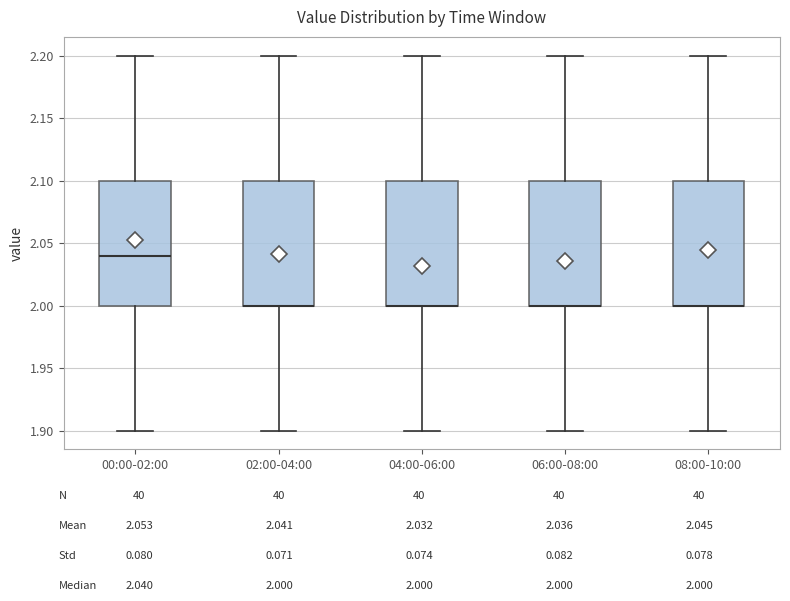

Reading left to right, transcribe this box plot: for each box, give where its median line is, the range the box spans, and where its two whiskers end, as read against the y-axis. The values are not printed on the chart, so give them approximately, as read against the axis.

00:00-02:00: median 2.04, box 2.00 to 2.10, whiskers 1.90 to 2.20
02:00-04:00: median 2.00 (drawn on the box's lower edge), box 2.00 to 2.10, whiskers 1.90 to 2.20
04:00-06:00: median 2.00 (drawn on the box's lower edge), box 2.00 to 2.10, whiskers 1.90 to 2.20
06:00-08:00: median 2.00 (drawn on the box's lower edge), box 2.00 to 2.10, whiskers 1.90 to 2.20
08:00-10:00: median 2.00 (drawn on the box's lower edge), box 2.00 to 2.10, whiskers 1.90 to 2.20